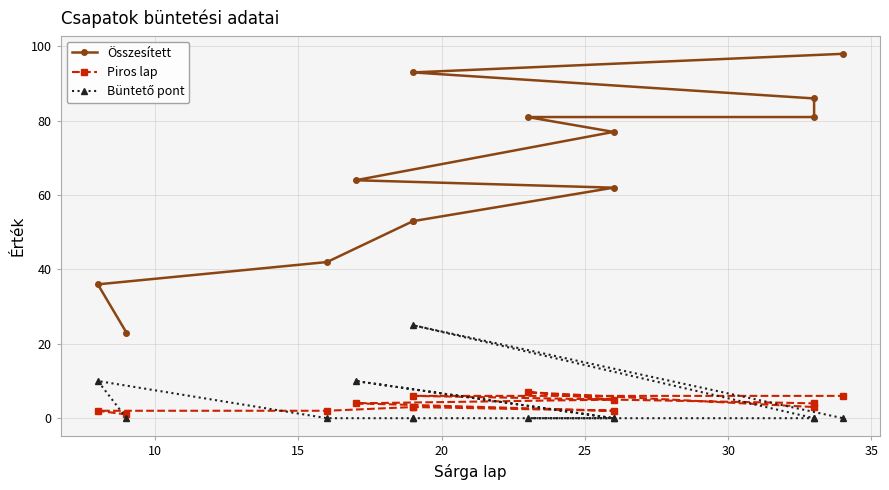

How many lines are shown in the chart?

3